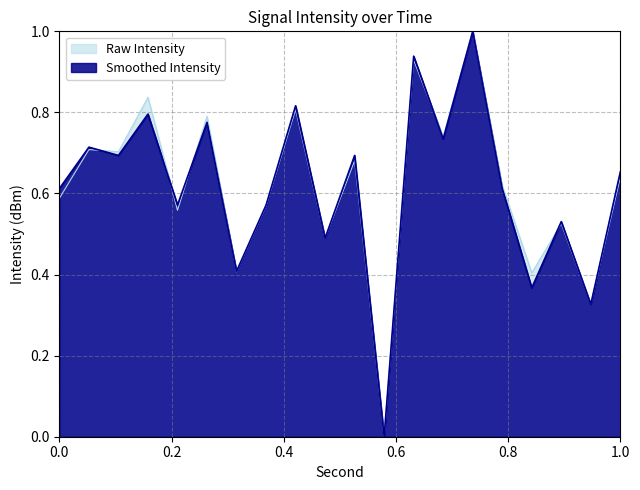

How many interior local peaks does the intensity(dBm) series have?

8